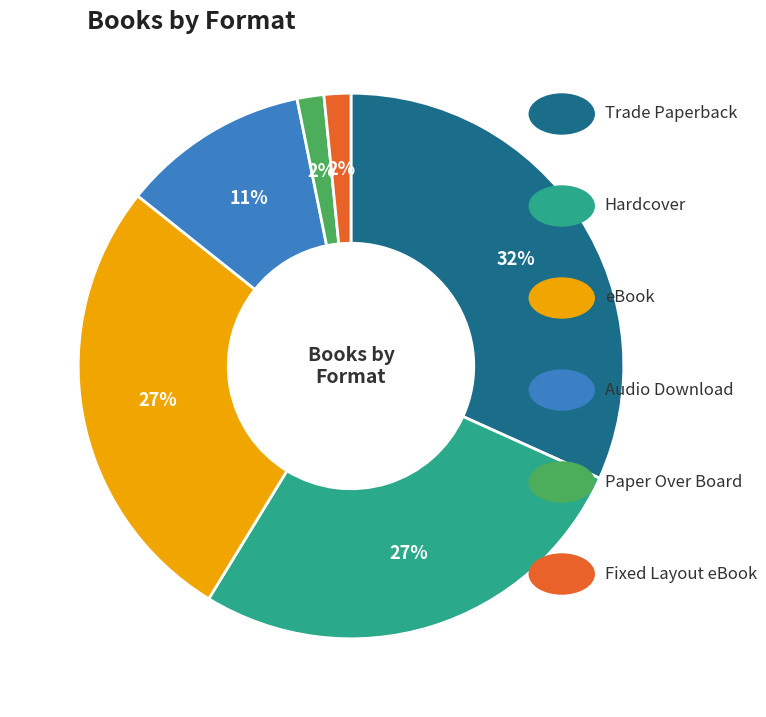

Count the number of slices in the pie.

6